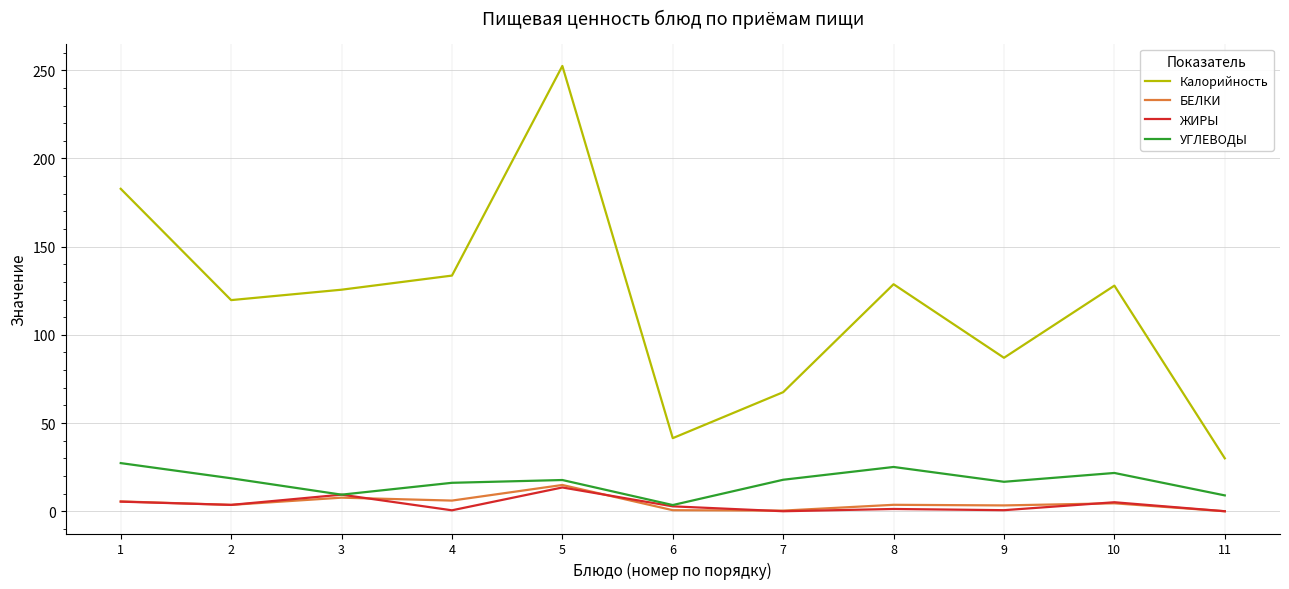

In Калорийность, how many points are lower than both neighbors (excluding endpoints)?

3